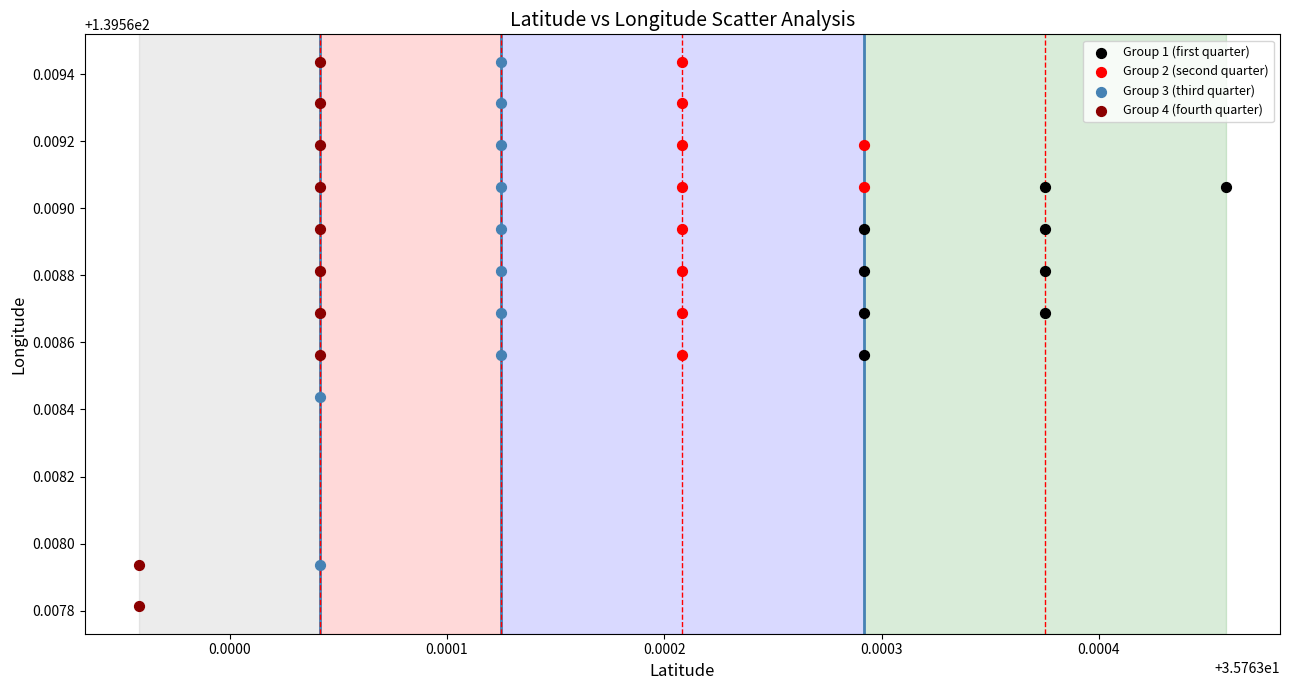

Which series contains the lowest Y value?

Group 4 (fourth quarter)